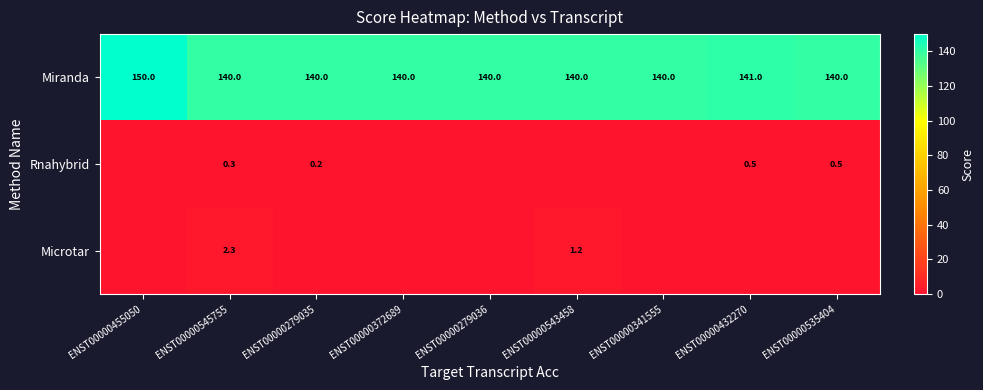

Rank the series at ENST00000545755 from lowest to highest value.

Rnahybrid, Microtar, Miranda